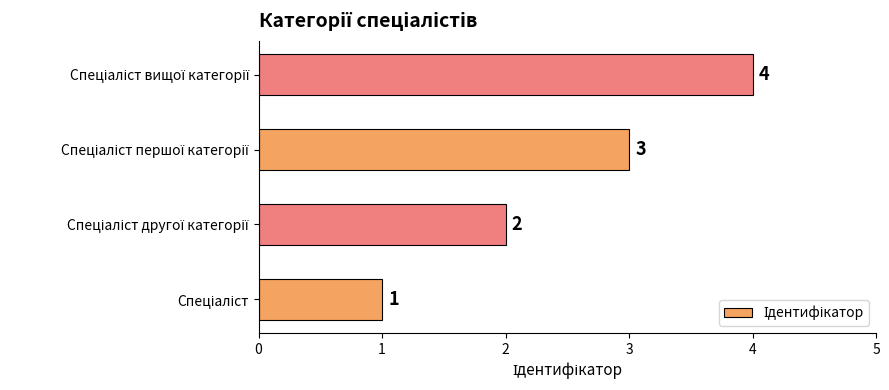

Does the chart contain stacked bars?

No